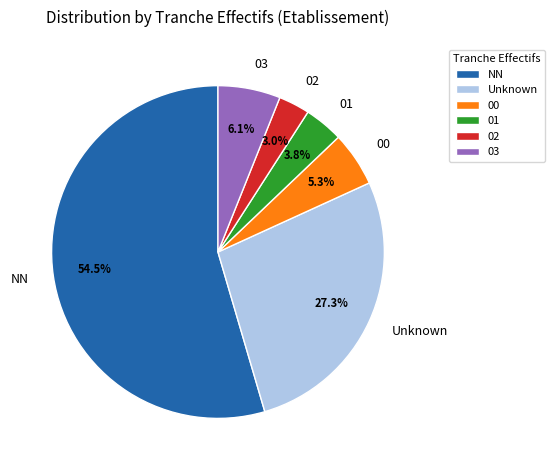

Rank the categories by value from highest to lowest.

NN, Unknown, 03, 00, 01, 02